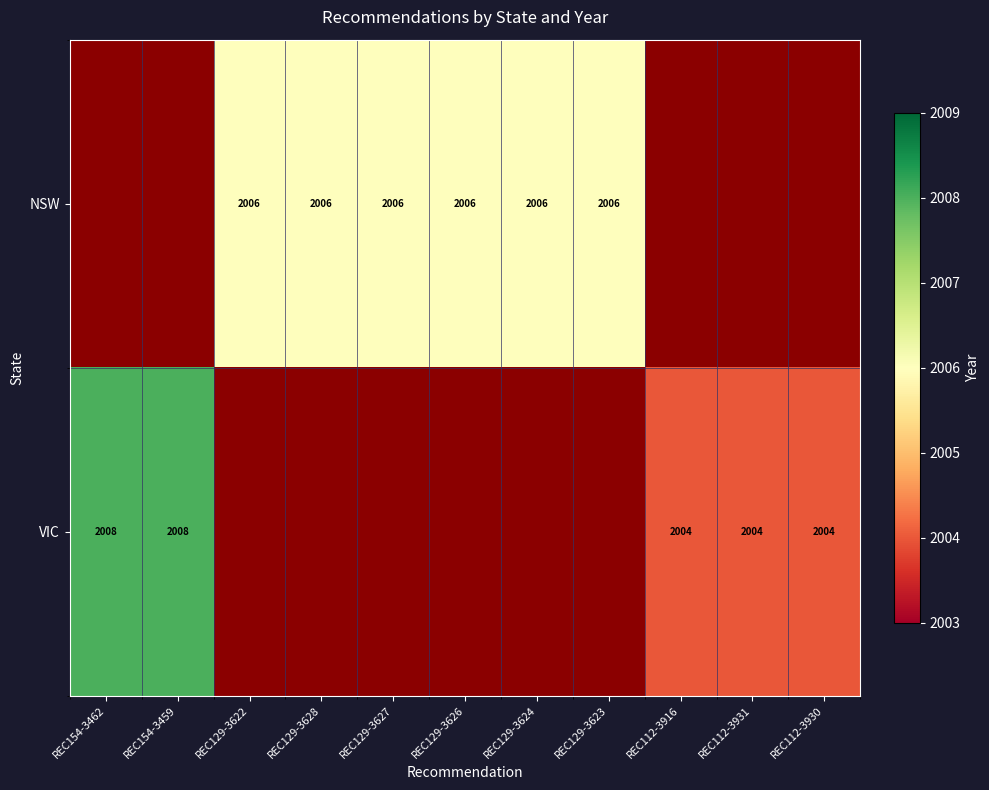

Count the number of categories in the chart.

11